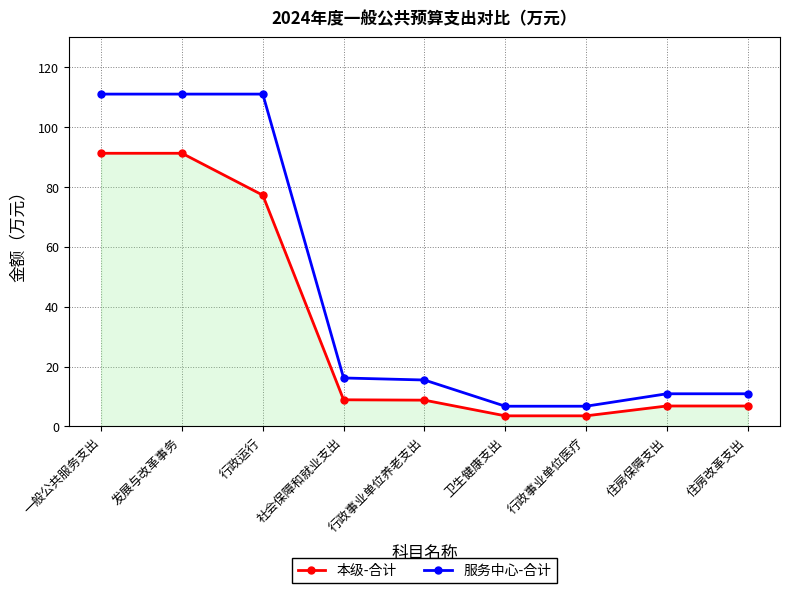

What position from the left is 住房改革支出?

9